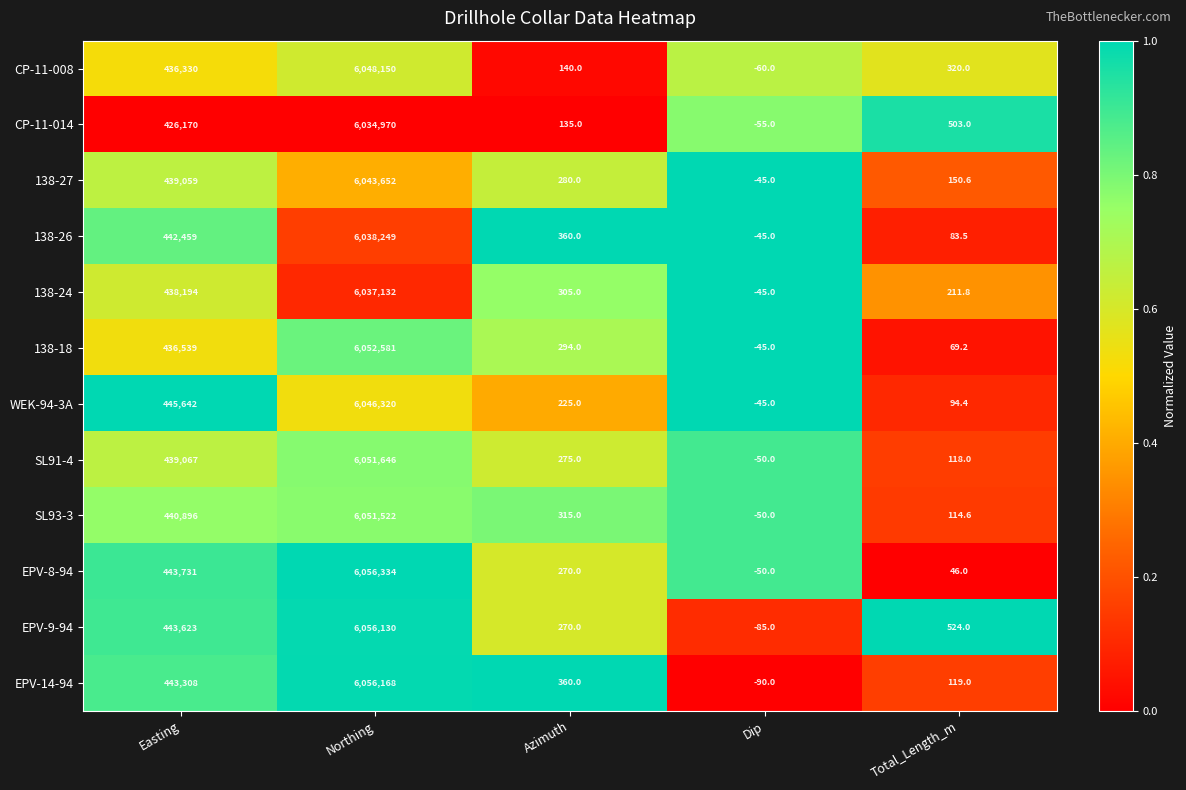

The value of EPV-14-94 at Total_Length_m is 119.0. True or false?

True